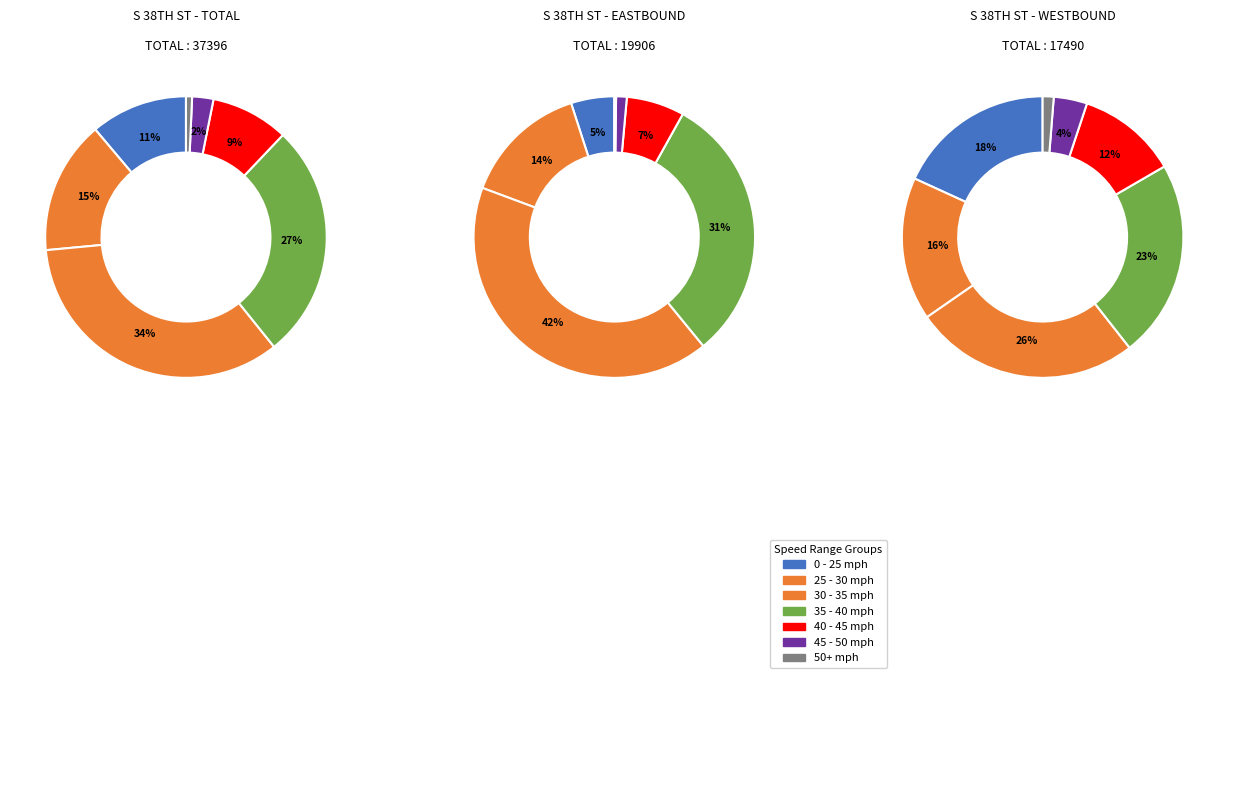

Which category has the biggest portion of the pie?

30 - 35